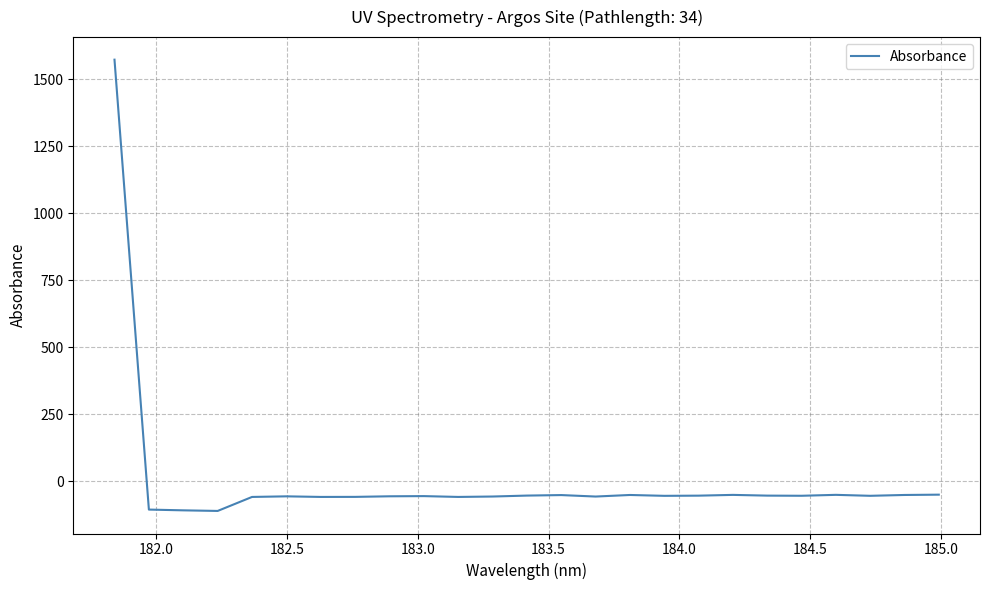

What is the minimum value shown in the chart?

-110.6